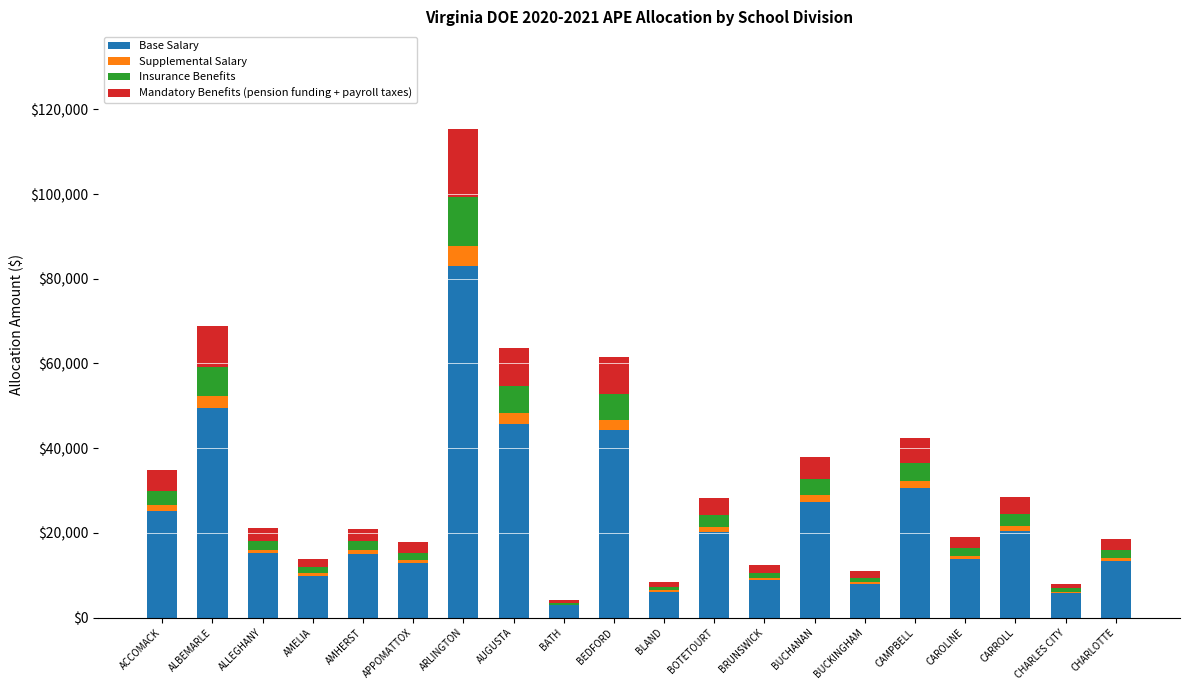

At which category is the sum across all series the highest?

ARLINGTON